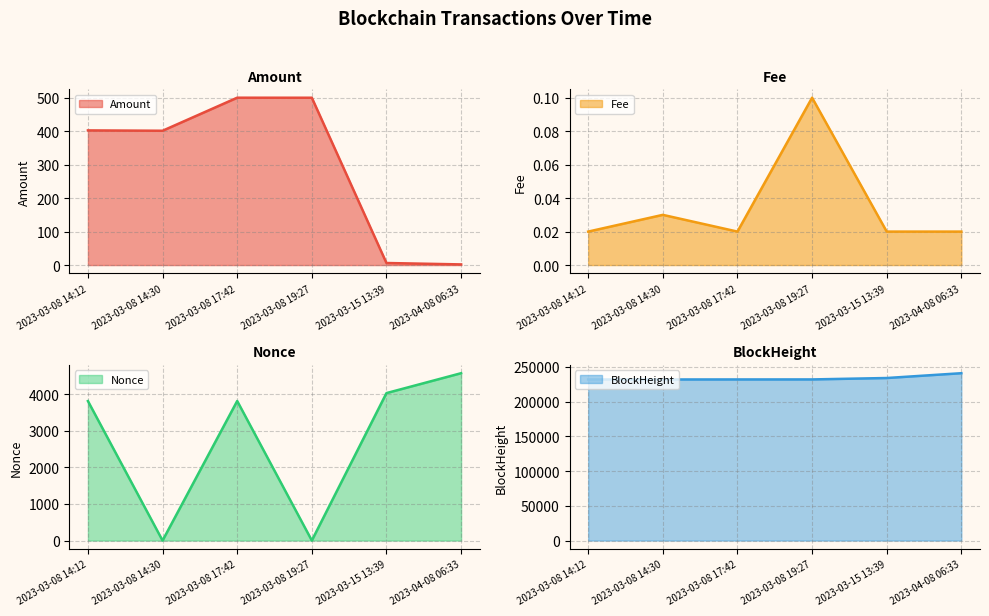

True or false: BlockHeight (line) and Nonce (line) intersect in this chart.

False